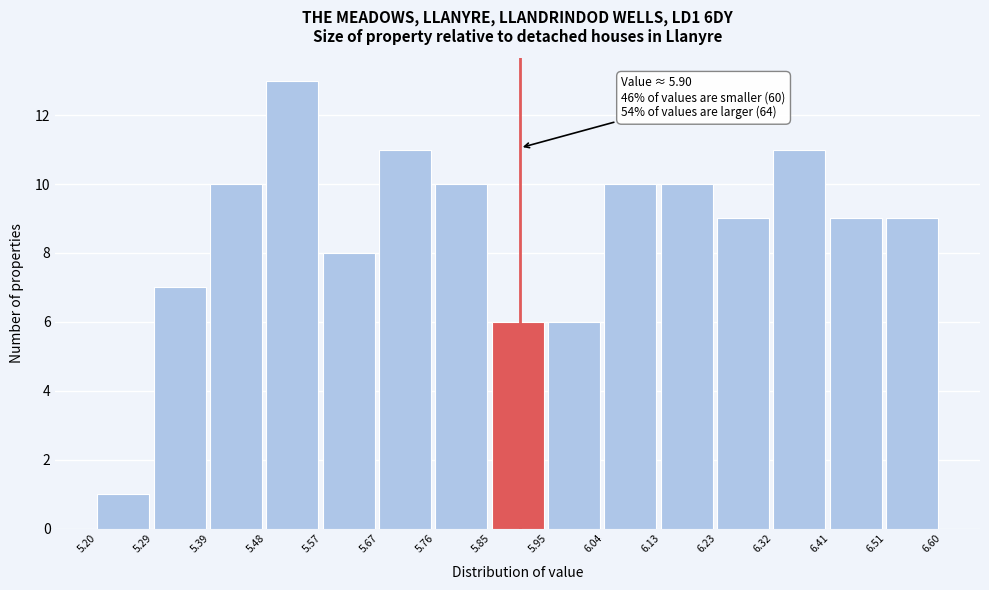

Which range on the x-axis has the tallest bar?

5.48 to 5.57